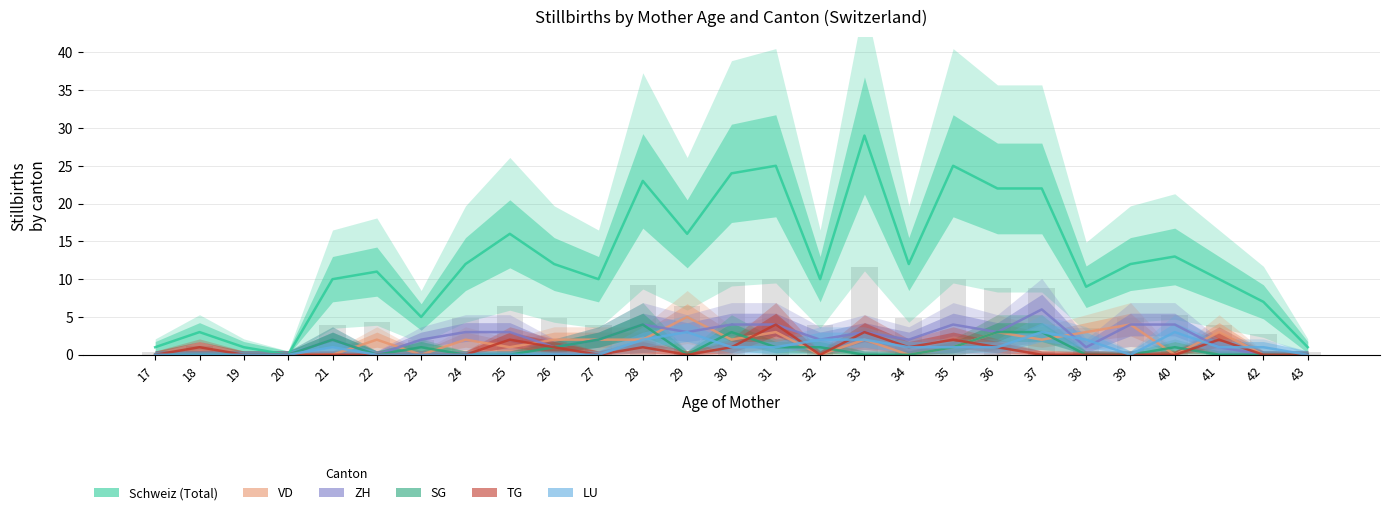

Which has a higher value, 30 or 32?

30